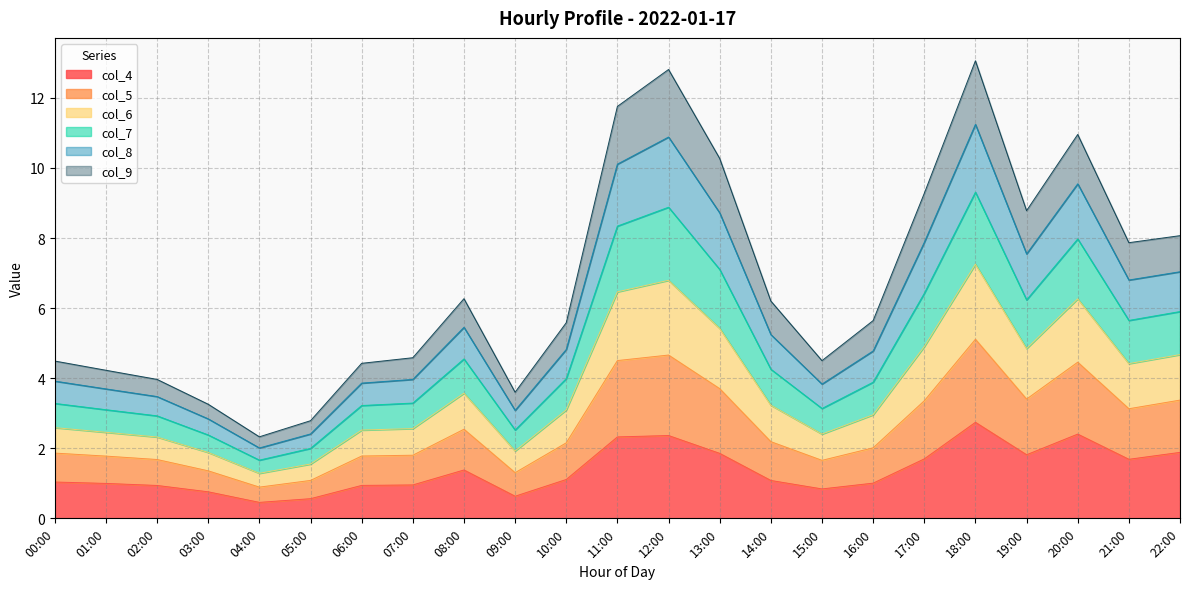

What is the minimum value for col_4?

0.5